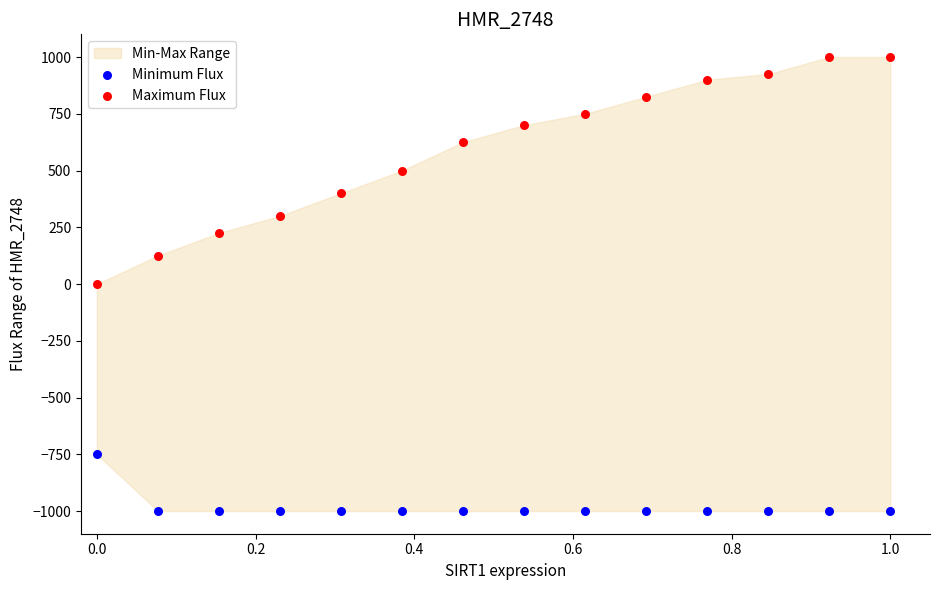

Which series contains the highest Y value?

Maximum Flux